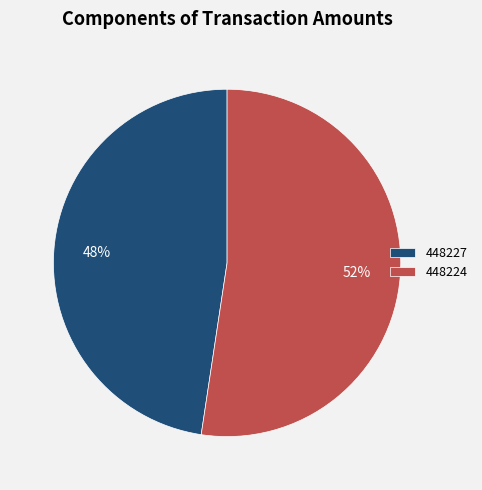

Is the sum of 448227 and 448224 greater than half?

Yes